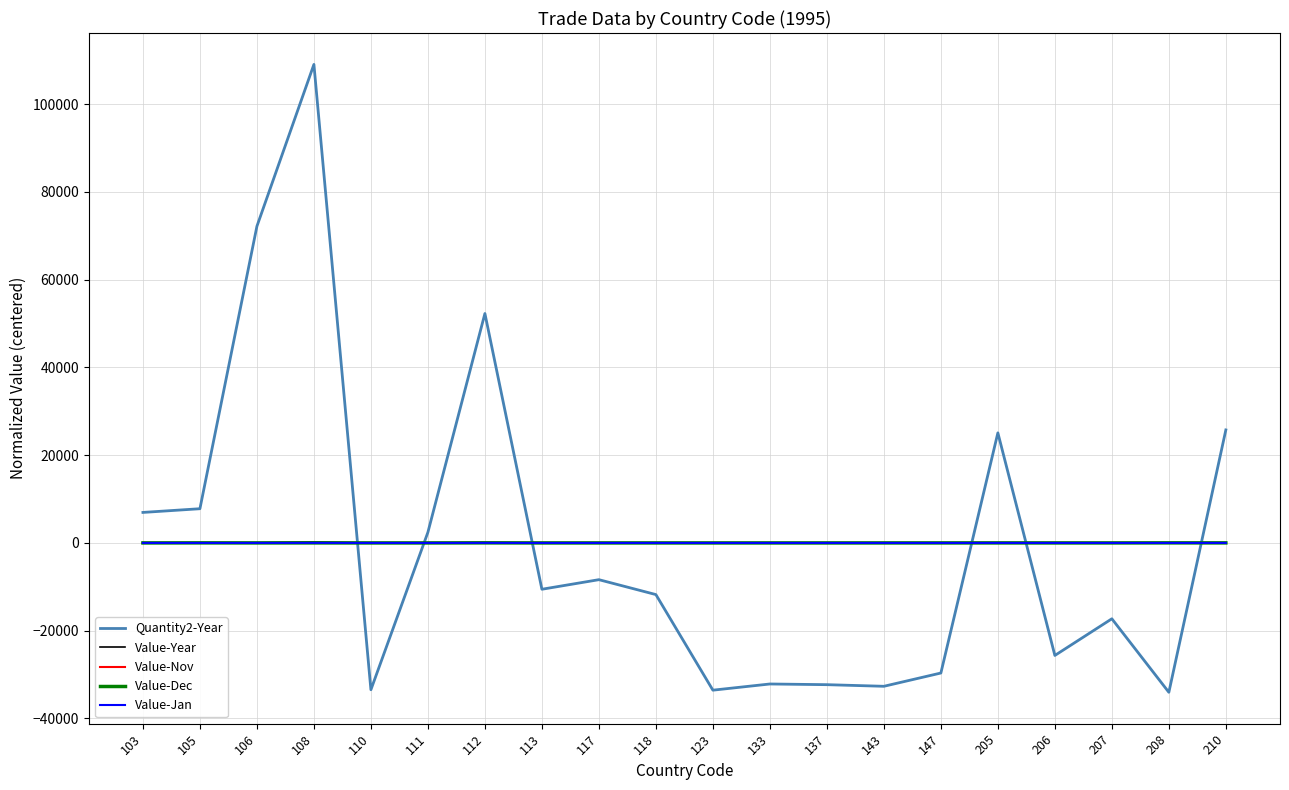

True or false: Value-Nov and Quantity2-Year intersect in this chart.

True